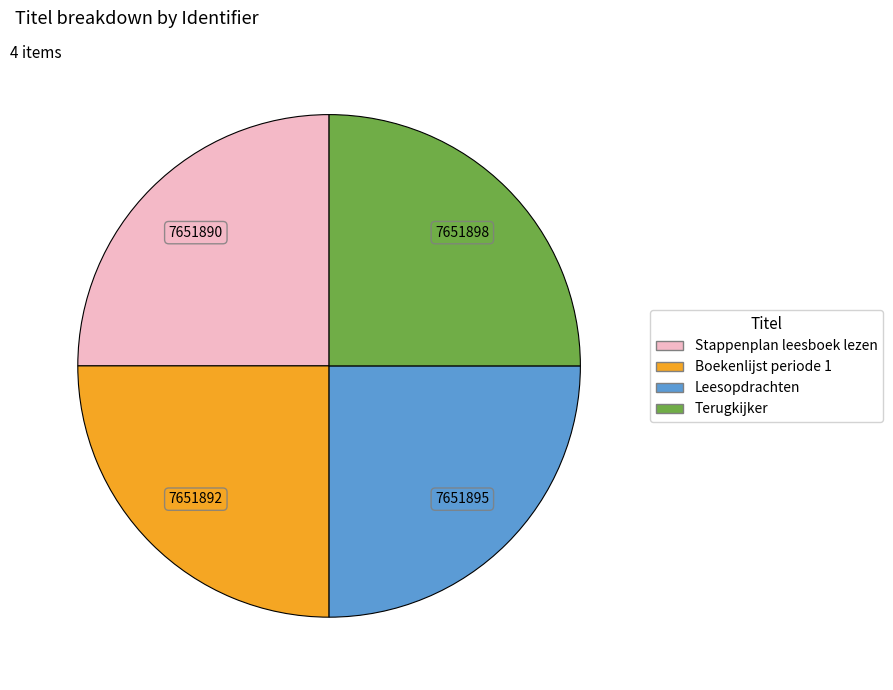

Approximately how many times larger is the value at Leesopdrachten compared to Terugkijker?

1.0